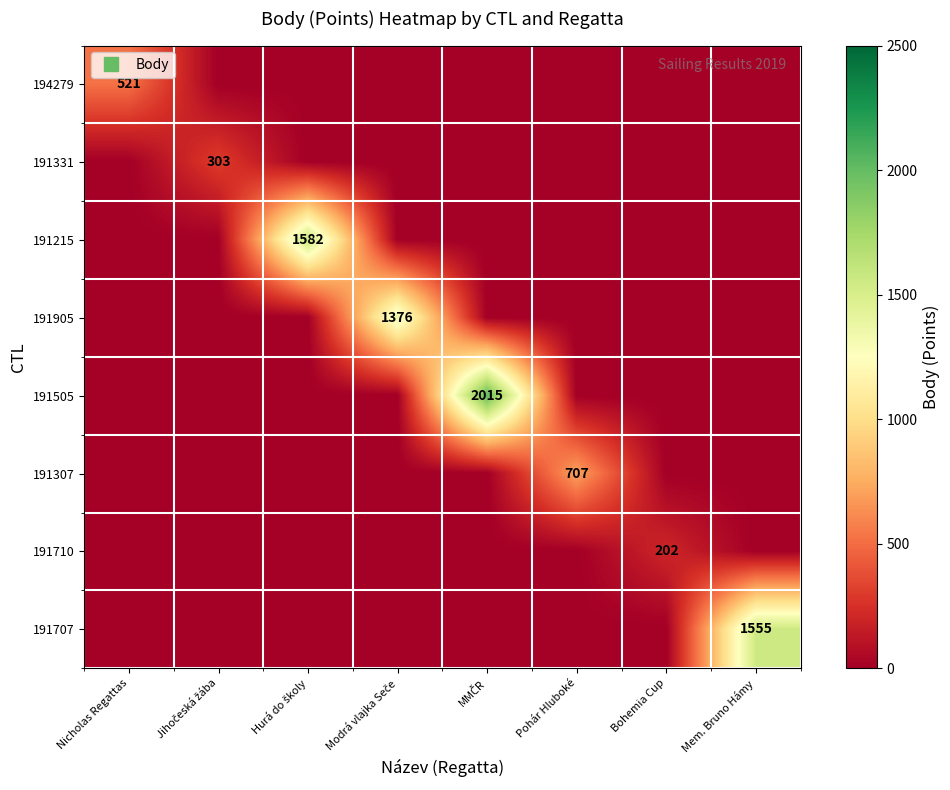

How many data points in 191307 are above 0?

1